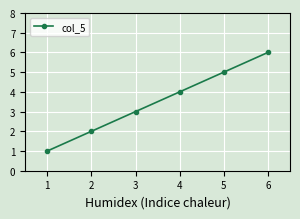

Which label corresponds to the largest value in the chart?

6